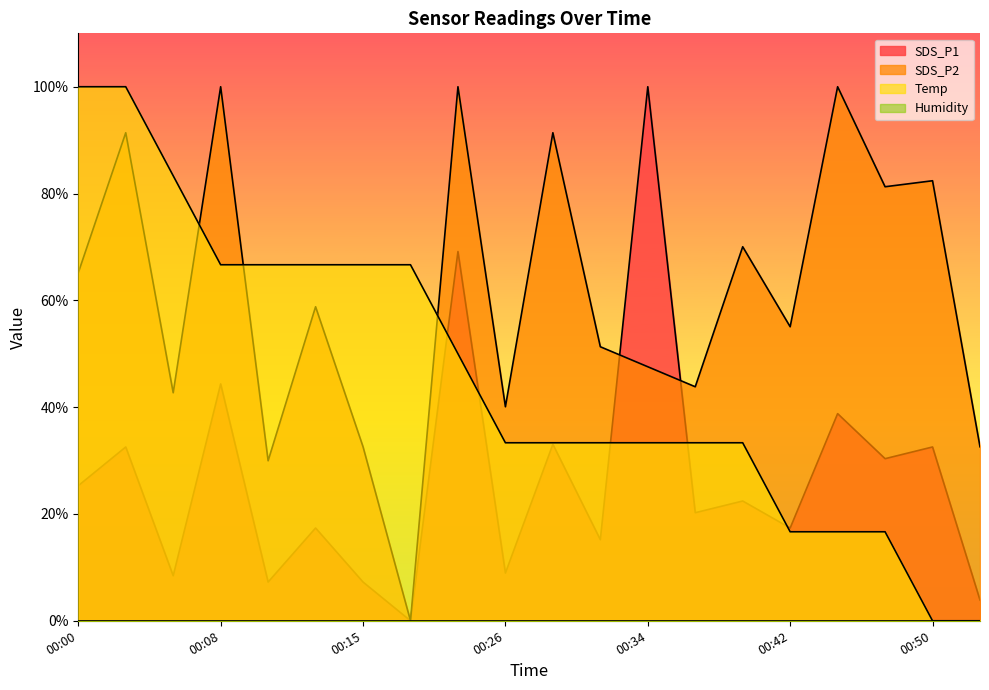

What is the difference between the highest and lowest values at 00:44?

83.3